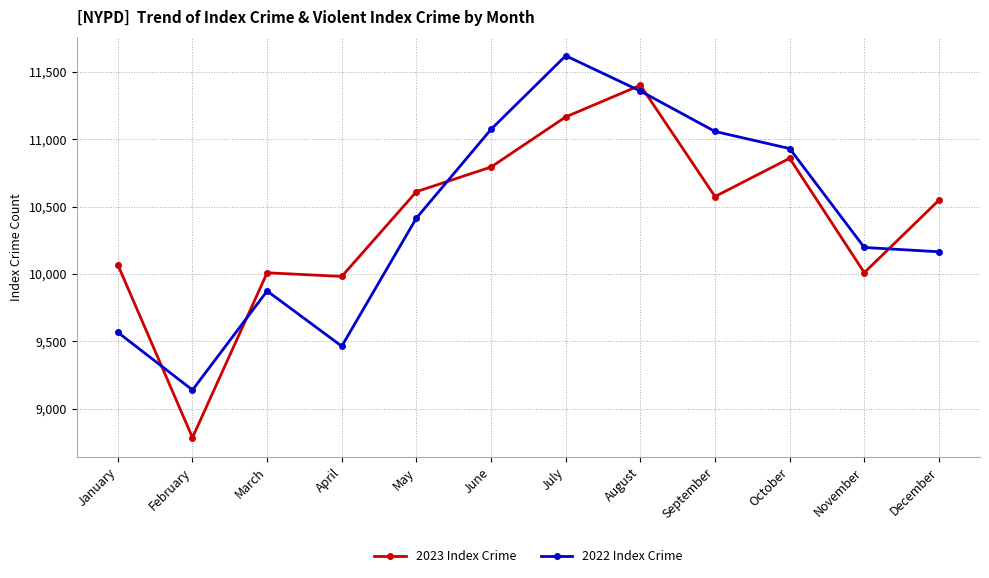

What is the sum of all 2022 Index Crime values?

124850